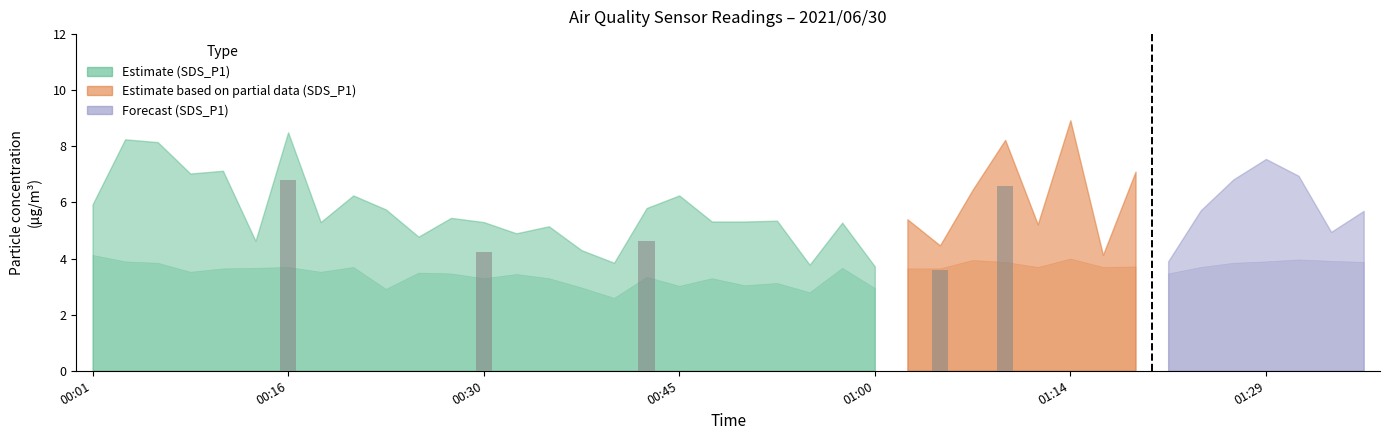

Which category has the lowest value in the SDS_P1 series?

01:00